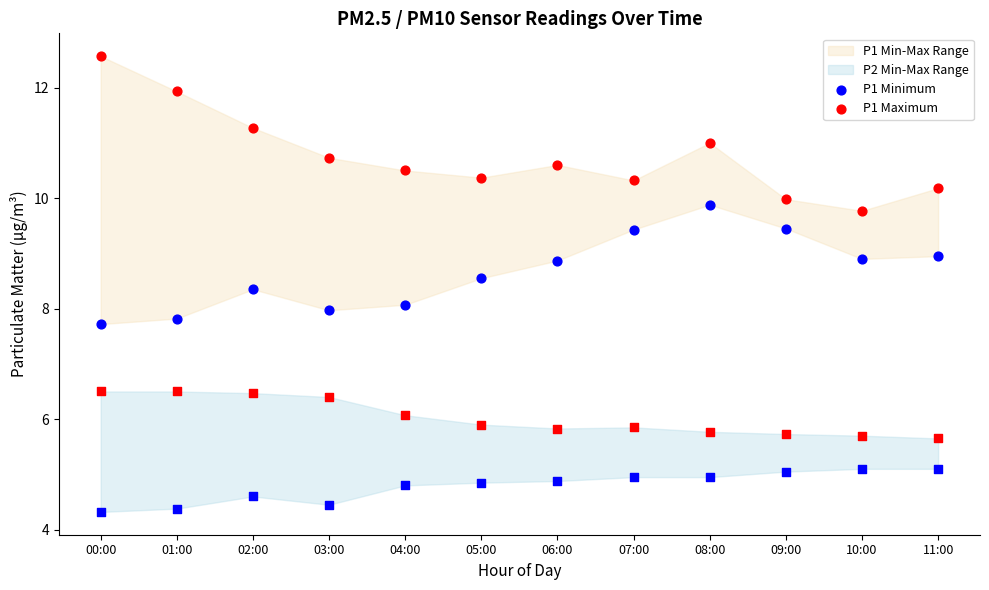

What is the total value across all series at 01:00?

19.8